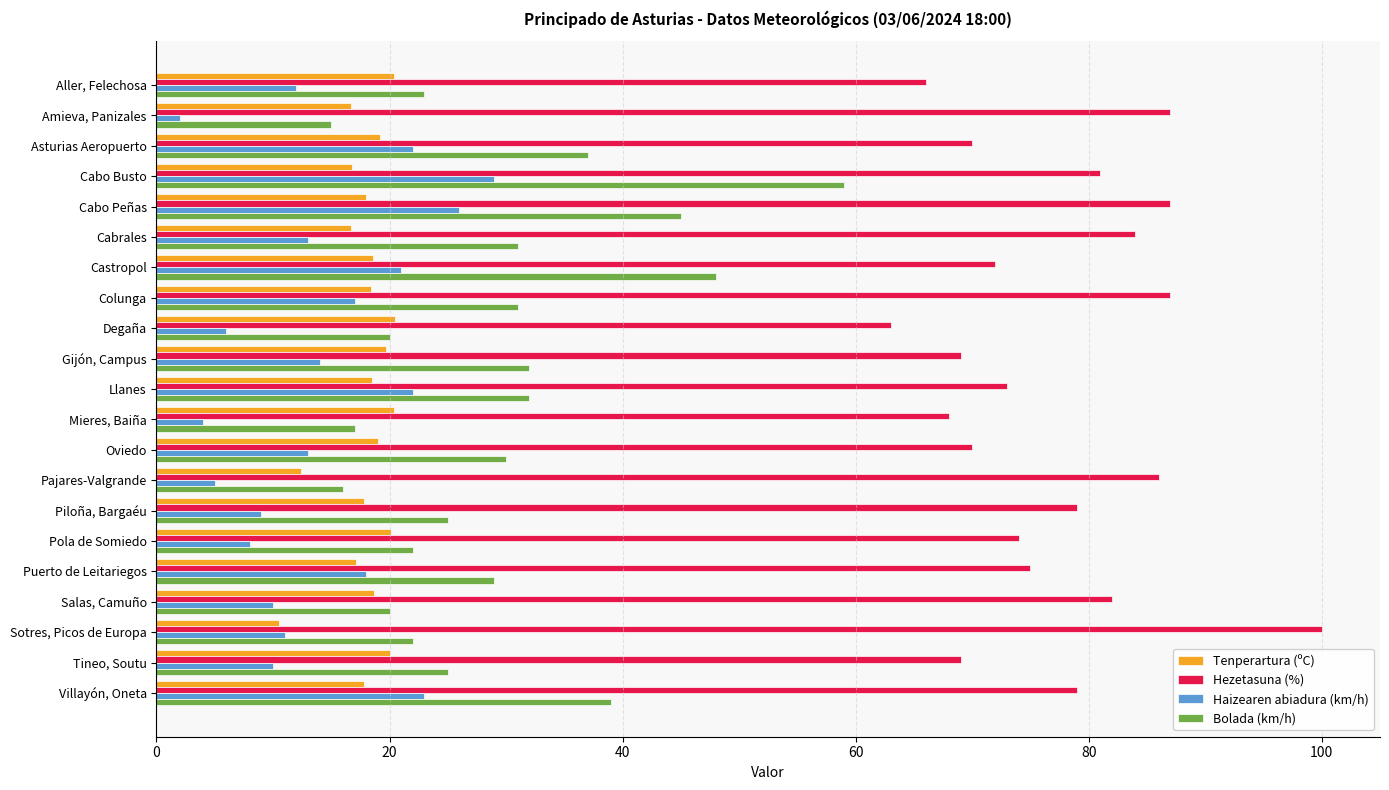

Is the value of Tenperartura (ºC) at Piloña, Bargaéu greater than the value of Bolada (km/h) at Castropol?

No